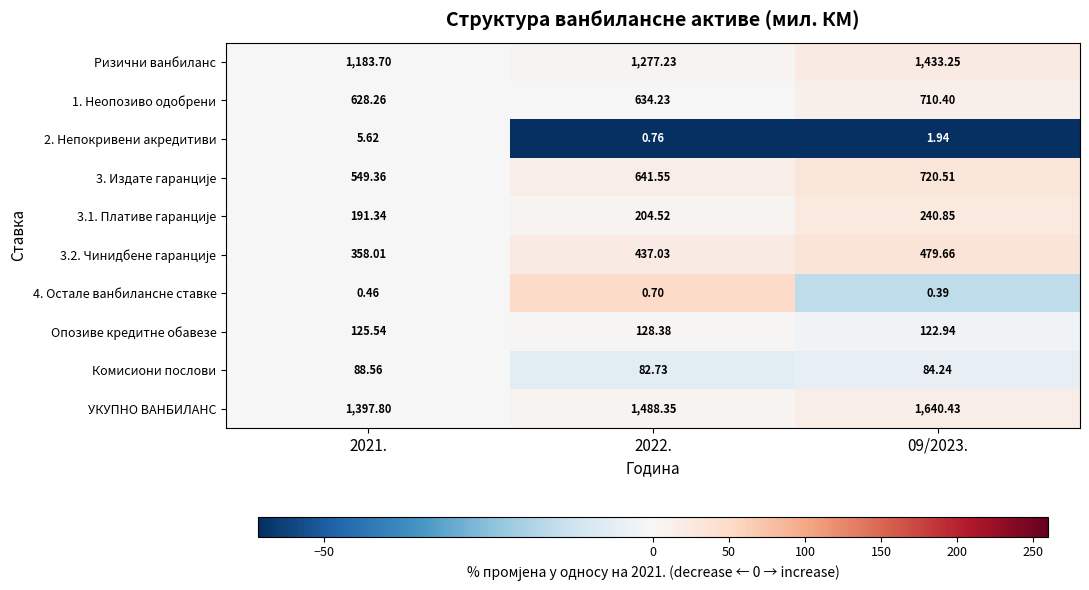

Which series has the largest range (max minus min)?

Ризични ванбиланс